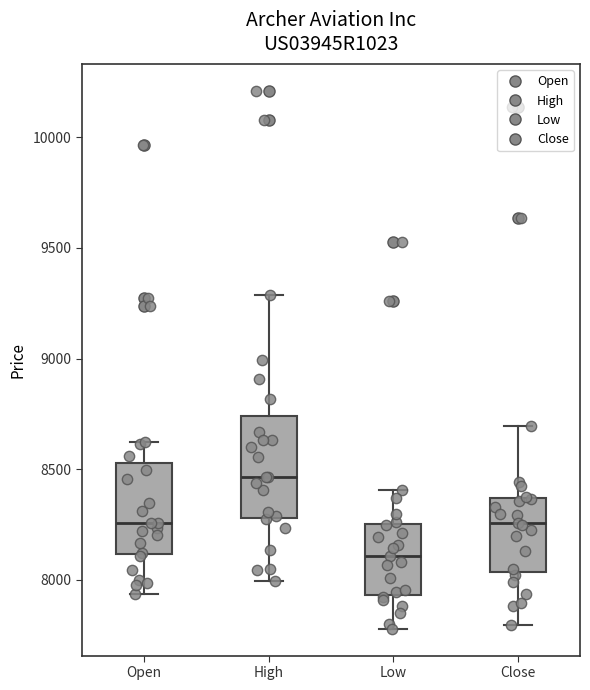

Which box has the highest median line?

High